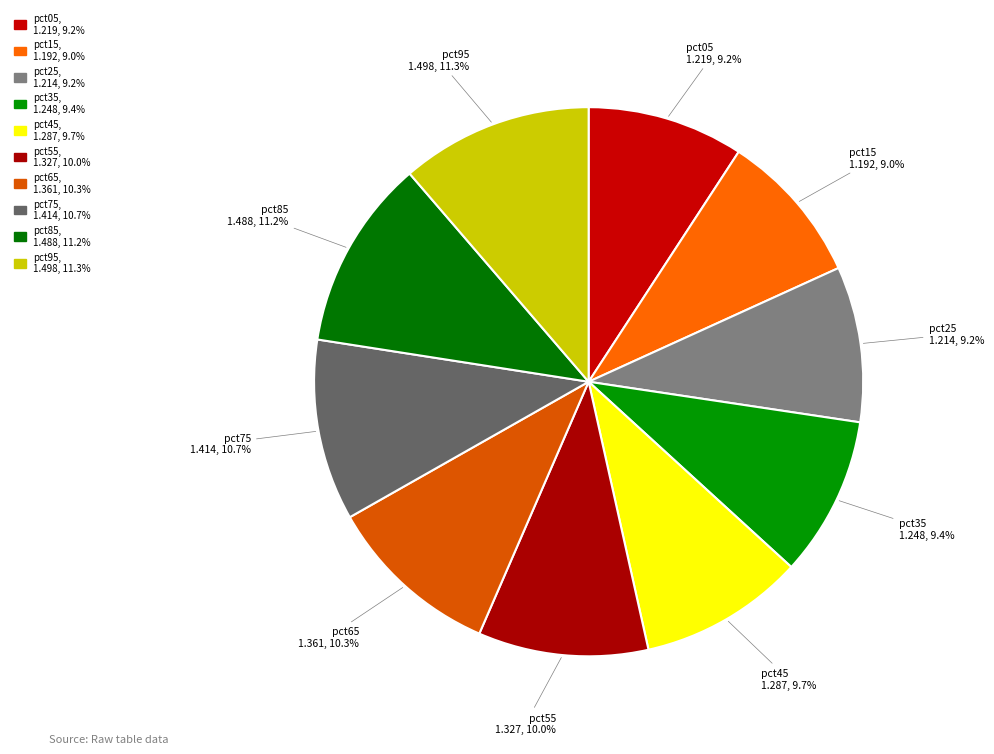

Between pct45 and pct65, which is larger?

pct65